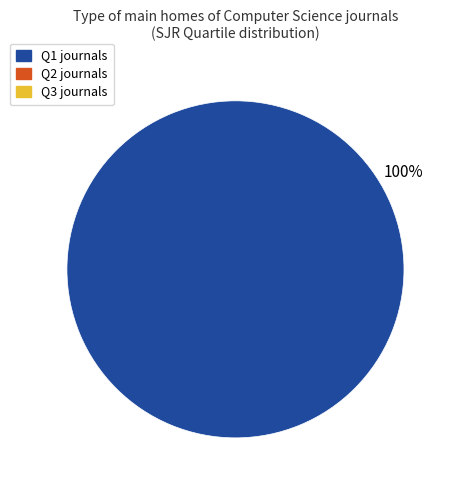

Does any single category account for the majority?

Yes